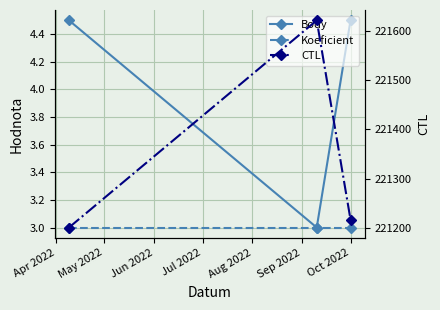

The value of Koeficient at Apr 2022 is 1.9. True or false?

False